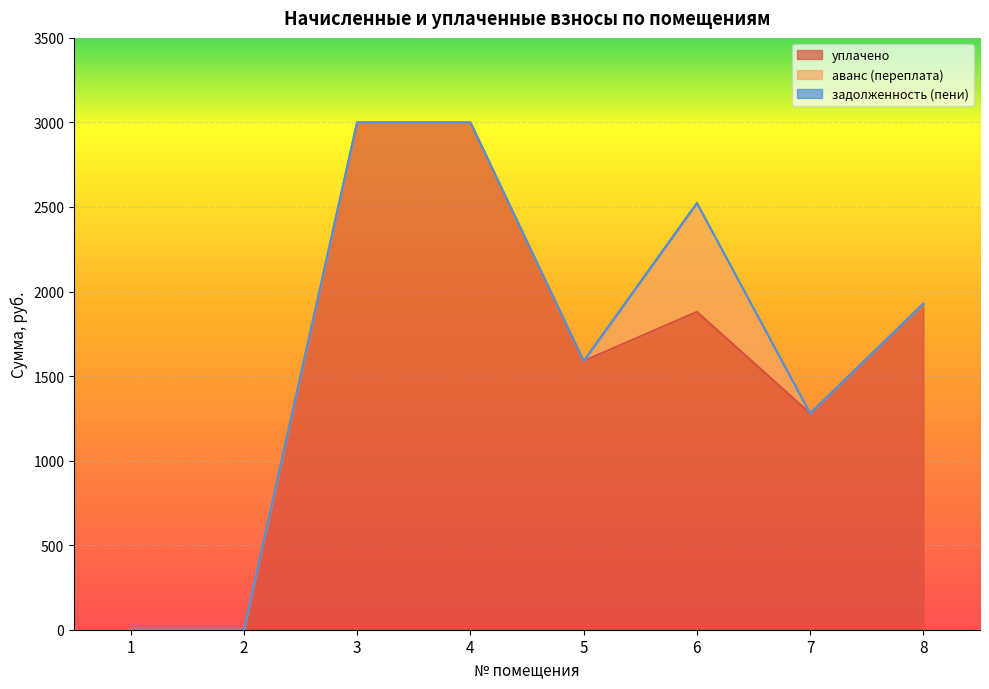

Between 2 and 5, which series saw the biggest shift?

уплачено